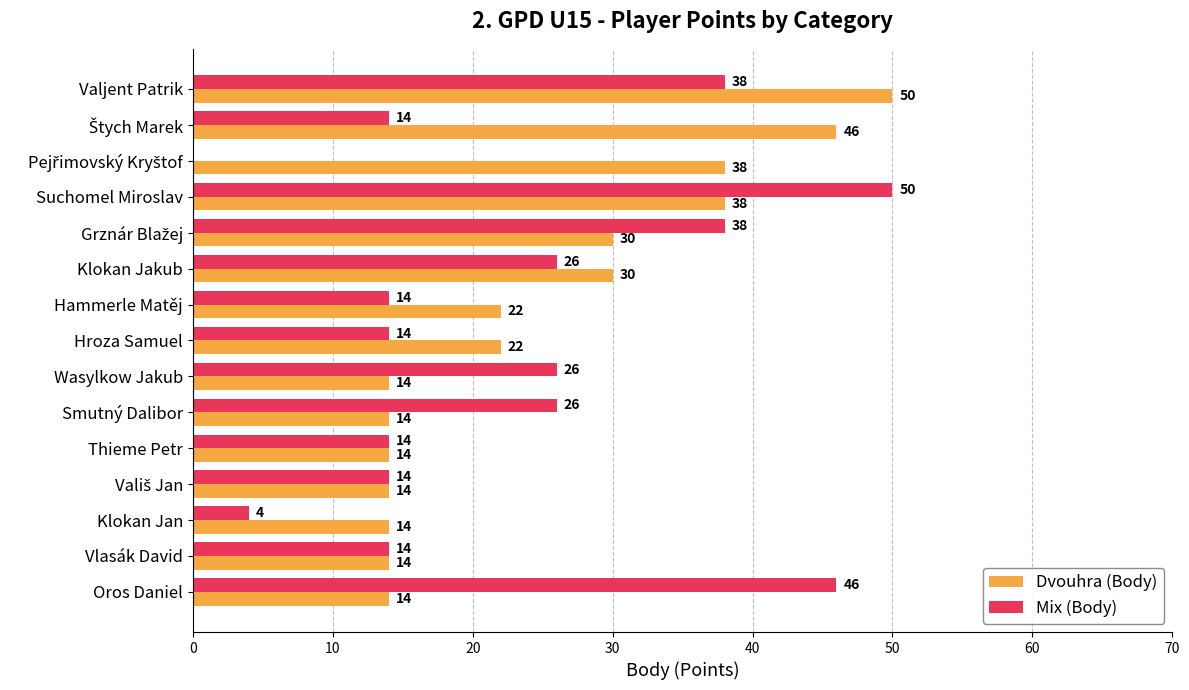

What is the sum of all Dvouhra (Body) values?

374